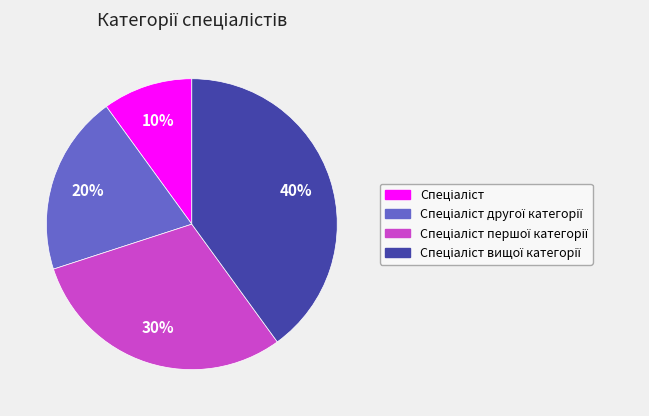

How many segments does this pie chart have?

4